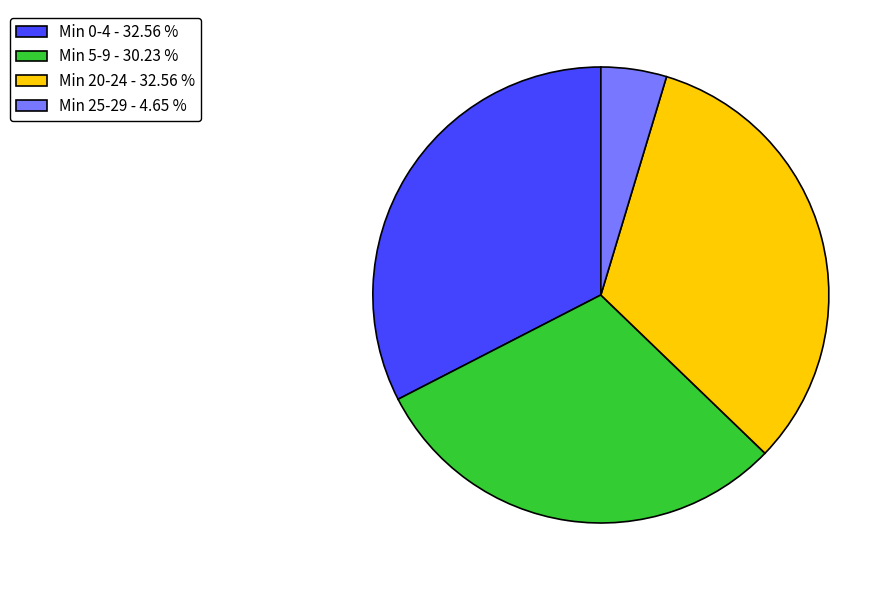

Count the number of slices in the pie.

4